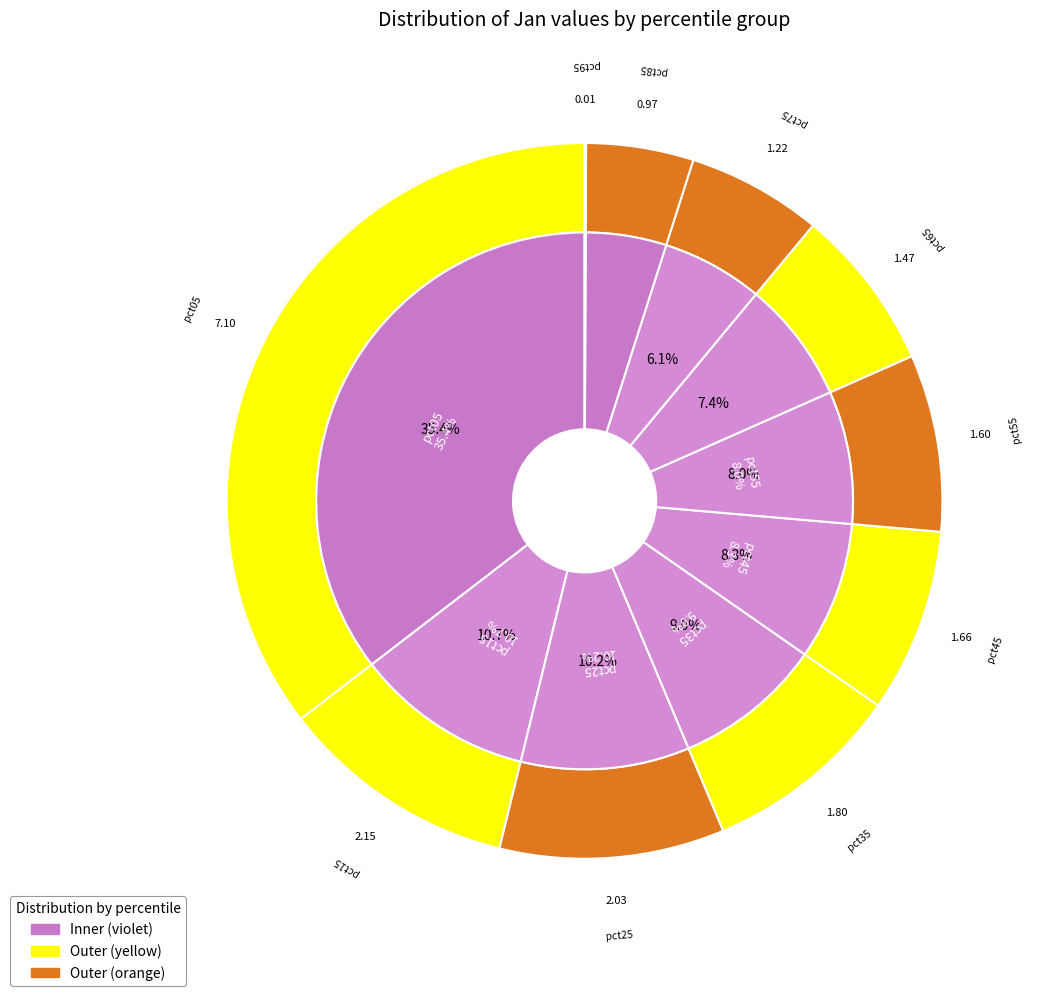

Which slice is the largest?

pct05